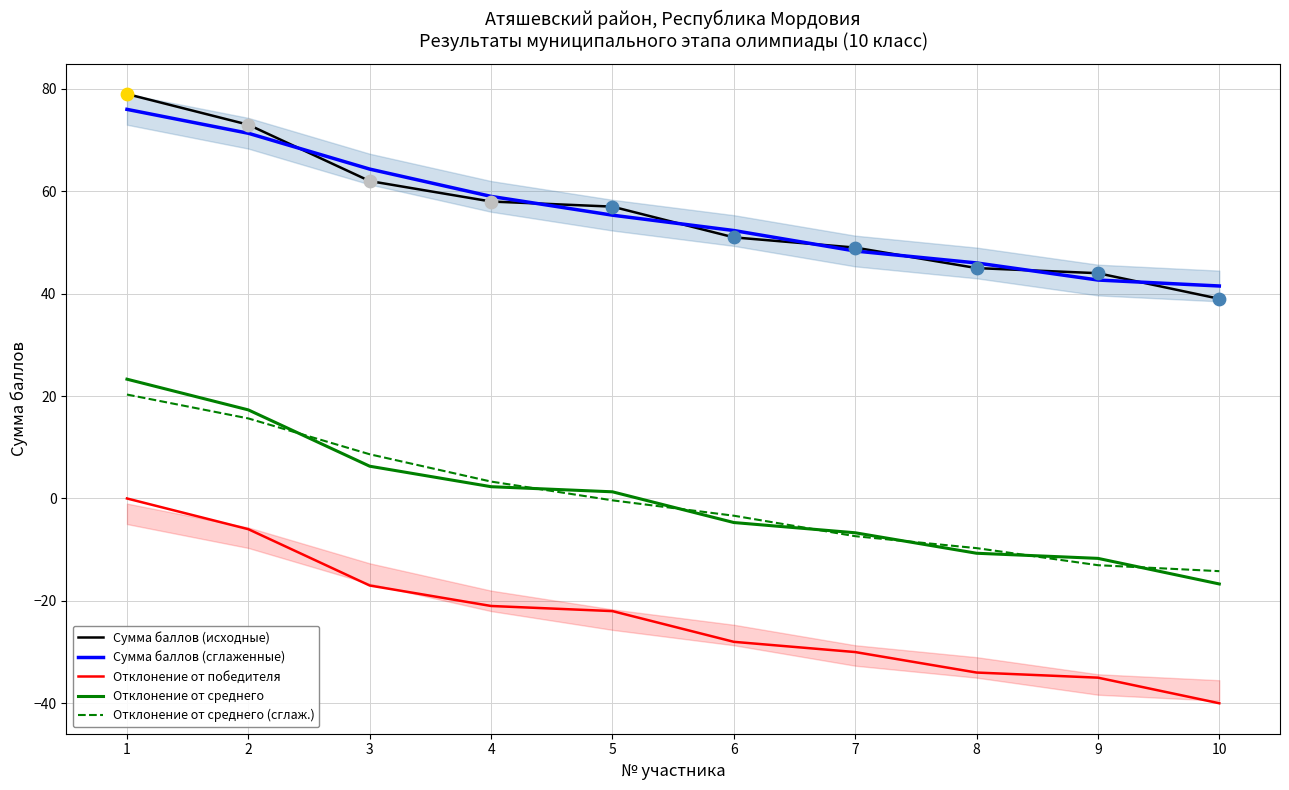

Is the value of Отклонение от среднего (сглаж.) at 10 greater than the value of Сумма баллов (исходные) at 5?

No